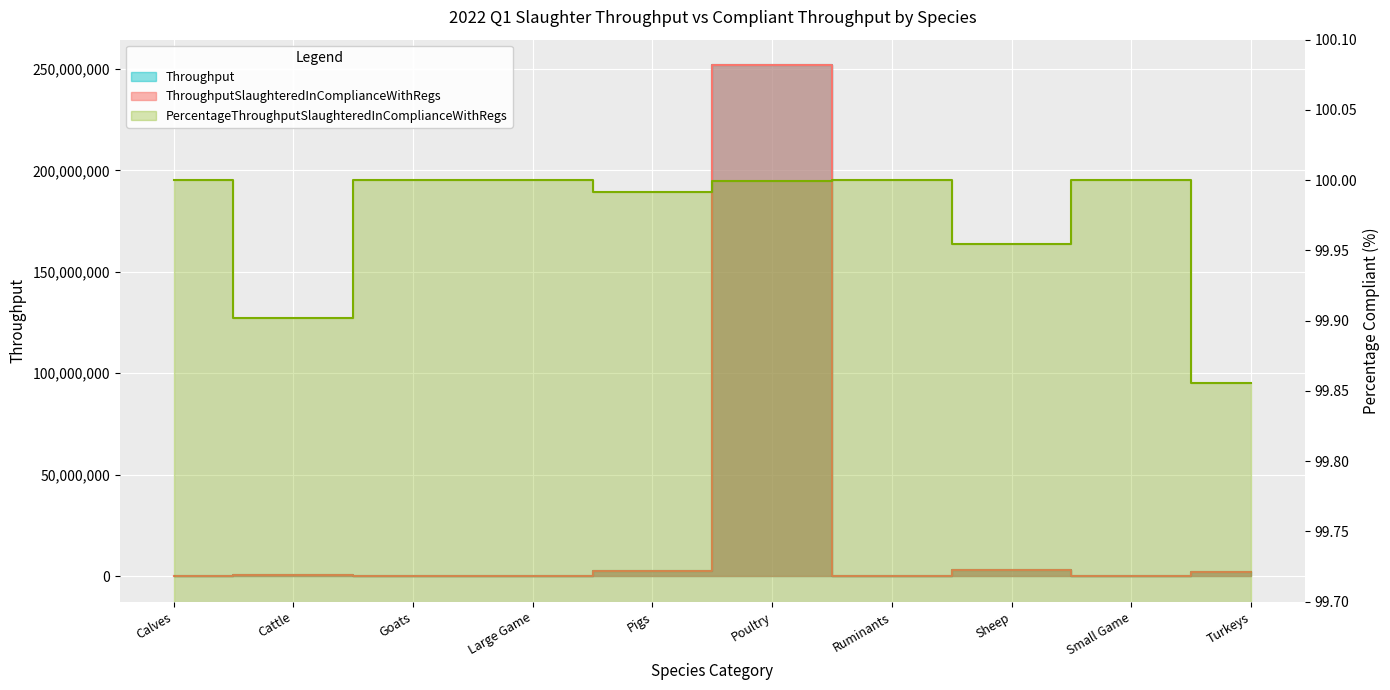

What is the sum of all ThroughputSlaughteredInComplianceWithRegs values?

259698457